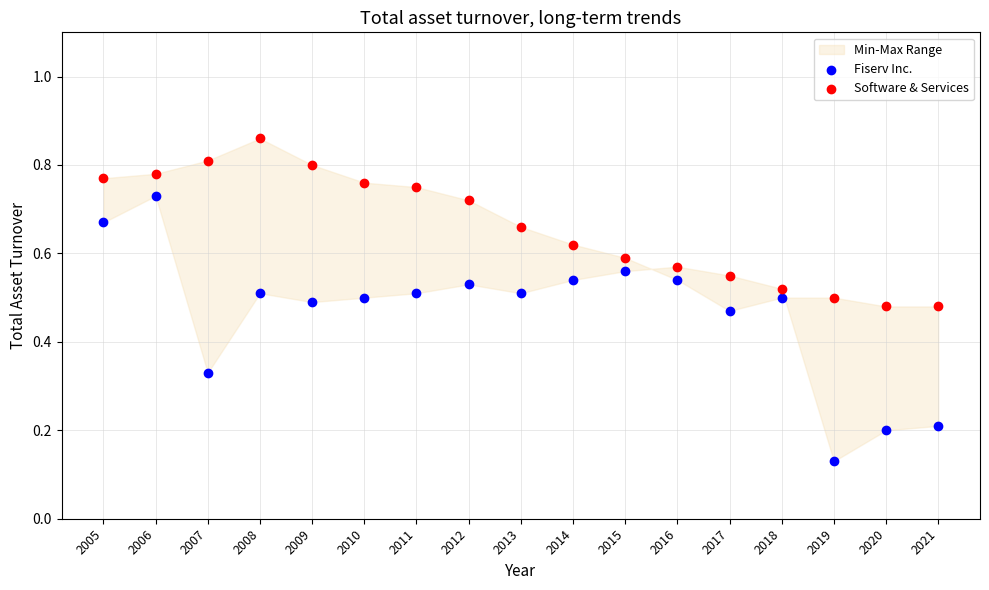

Which series reaches the minimum Y coordinate?

Fiserv Inc.